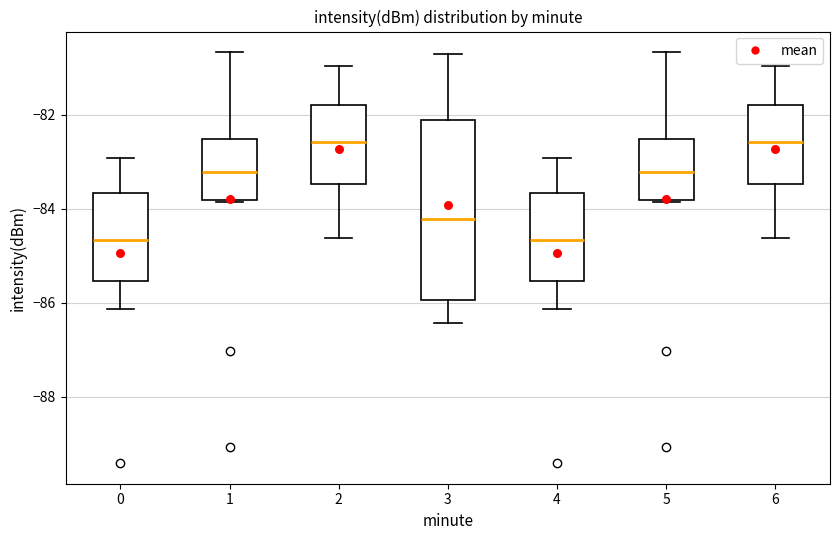

Reading left to right, transcribe this box plot: for each box, give where its median line is, the range the box spans, and where its two whiskers end, as read against the y-axis. The values are not printed on the chart, so give them approximately, as read against the axis.

0: median -84.6, box -85.6 to -83.6, whiskers -86.2 to -83.0
1: median -83.2, box -83.8 to -82.6, whiskers -83.8 to -80.6
2: median -82.6, box -83.4 to -81.8, whiskers -84.6 to -81.0
3: median -84.2, box -86.0 to -82.0, whiskers -86.4 to -80.8
4: median -84.6, box -85.6 to -83.6, whiskers -86.2 to -83.0
5: median -83.2, box -83.8 to -82.6, whiskers -83.8 to -80.6
6: median -82.6, box -83.4 to -81.8, whiskers -84.6 to -81.0